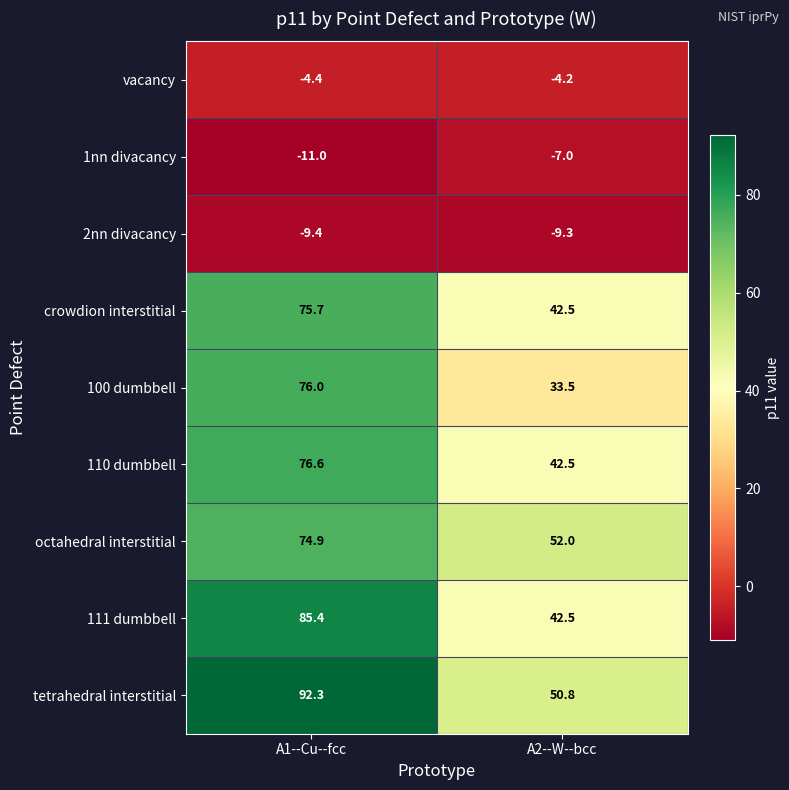

Reading left to right, extract all data points from this chart.

vacancy: -4.4	-4.2
1nn divacancy: -11.0	-7.0
2nn divacancy: -9.4	-9.3
crowdion interstitial: 75.7	42.5
100 dumbbell: 76.0	33.5
110 dumbbell: 76.6	42.5
octahedral interstitial: 74.9	52.0
111 dumbbell: 85.4	42.5
tetrahedral interstitial: 92.3	50.8